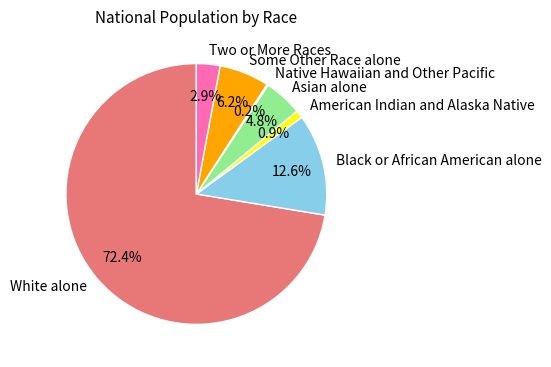

How much of the chart is everything except Two or More Races?

97.1%